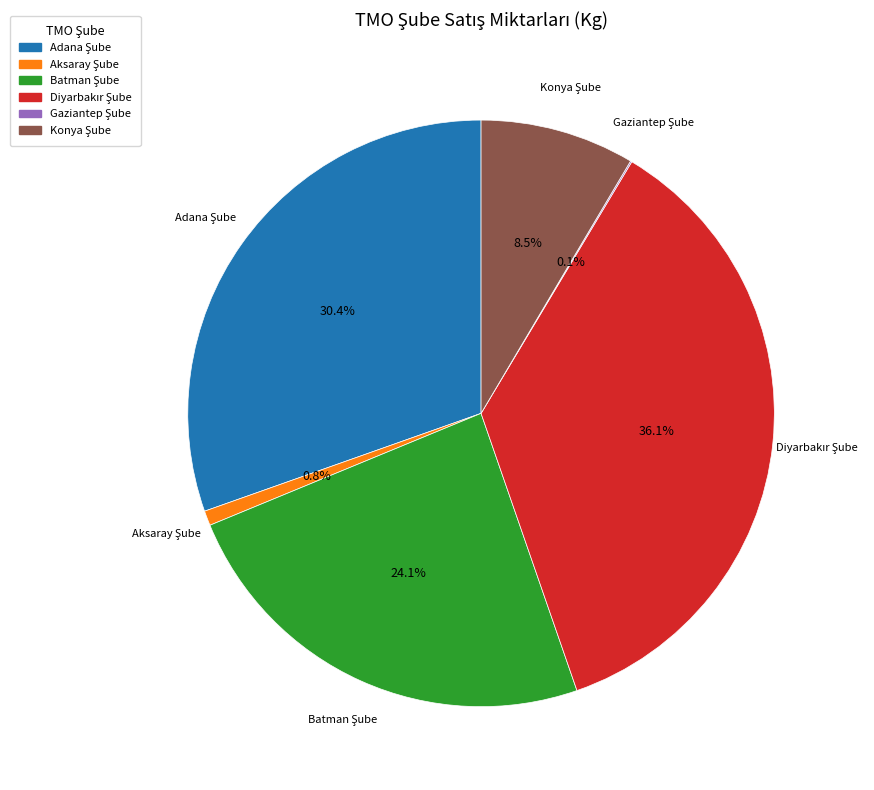

Is there a majority slice in this chart?

No